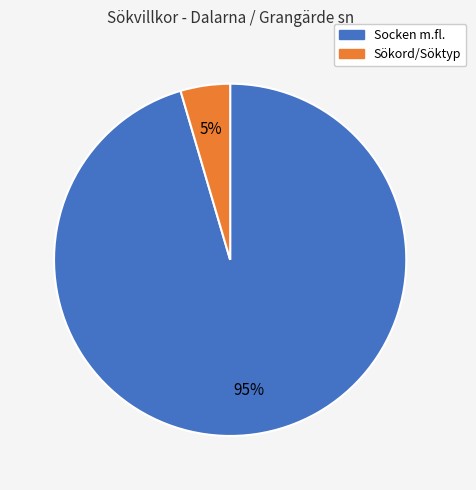

Is there any slice that represents more than half of the pie?

Yes